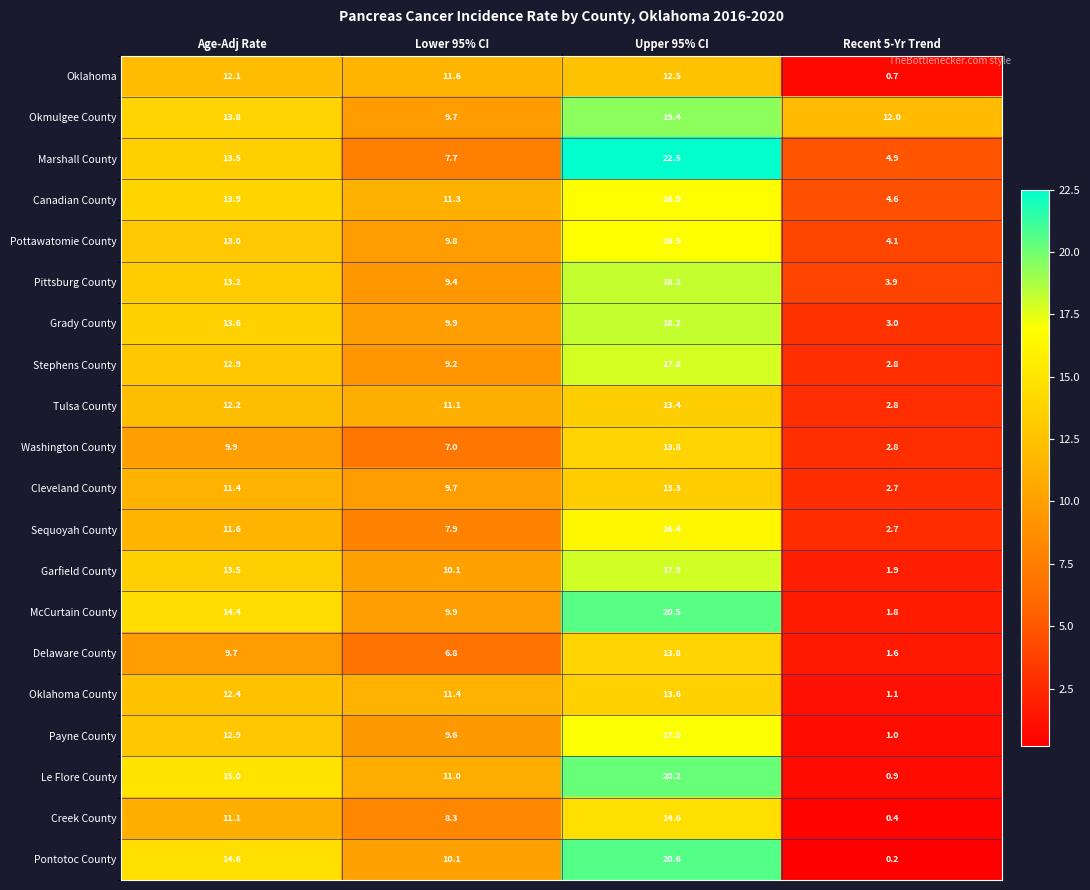

What is the difference between the McCurtain County values at Age-Adj Rate and Upper 95% CI?

6.1